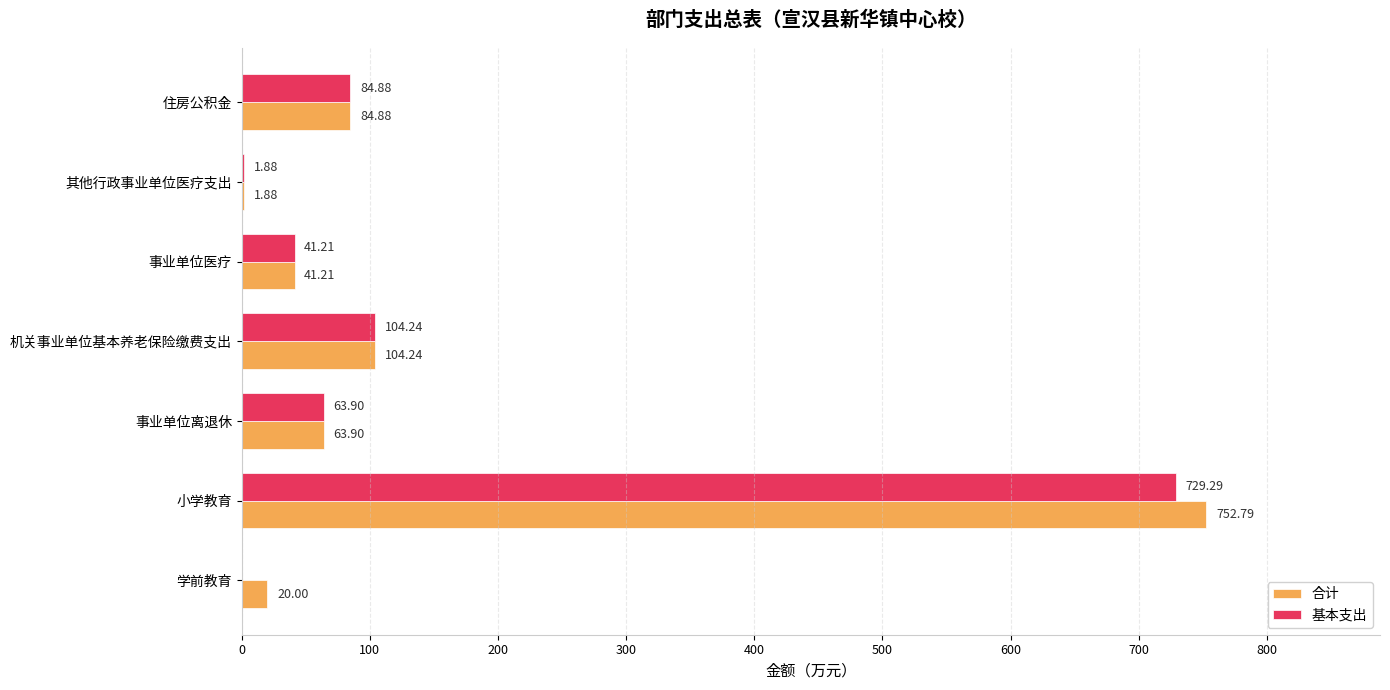

At which label is 合计 closest to 377?

机关事业单位基本养老保险缴费支出